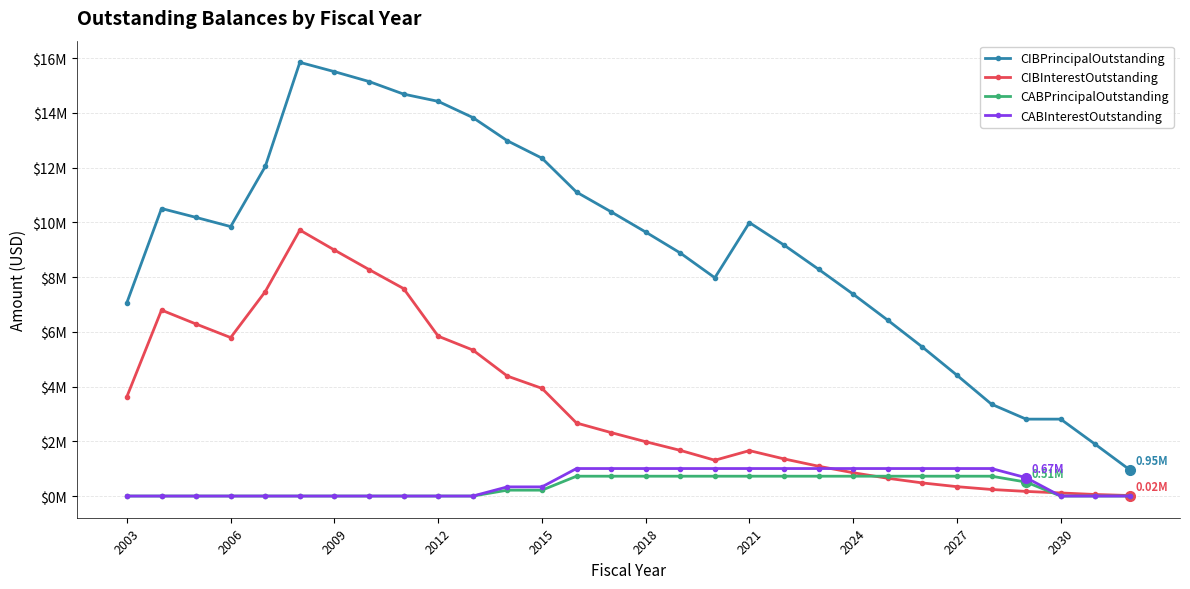

What are all the series names shown in the legend?

CIBPrincipalOutstanding, CIBInterestOutstanding, CABPrincipalOutstanding, CABInterestOutstanding